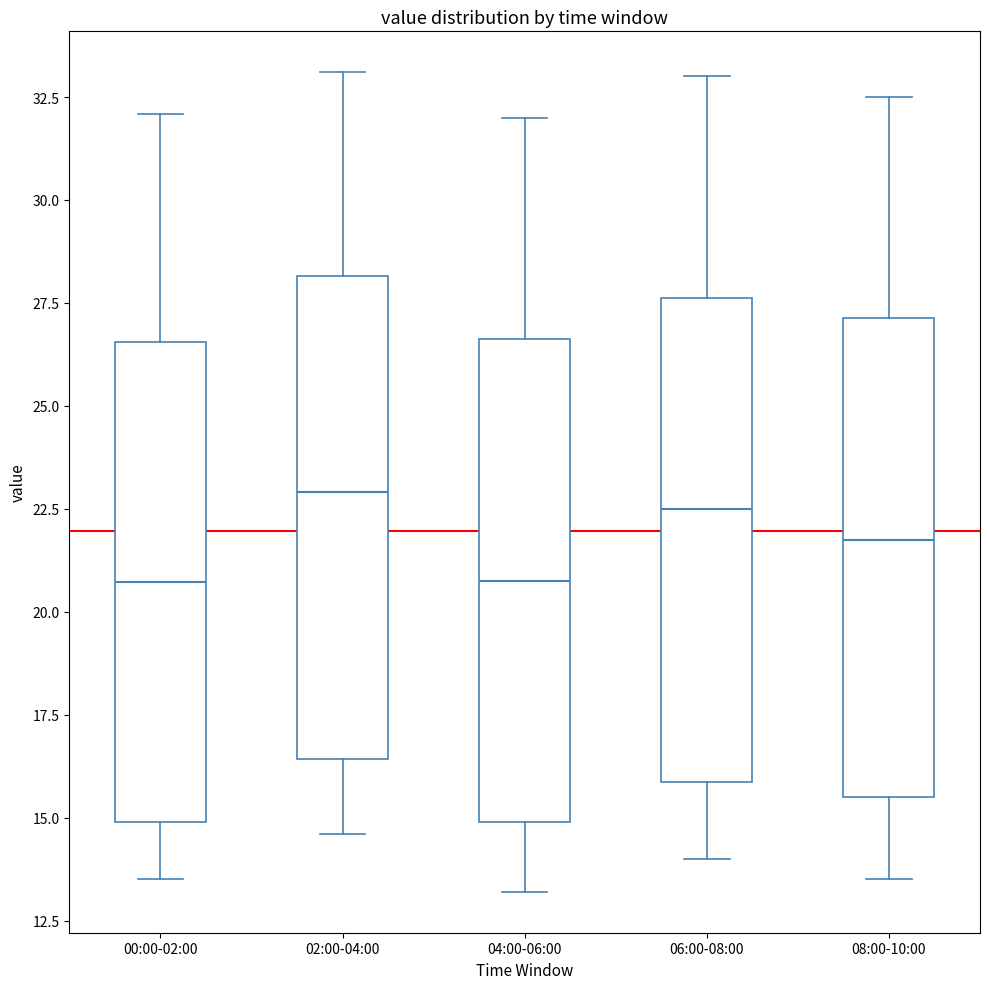

Reading left to right, transcribe this box plot: for each box, give where its median line is, the range the box spans, and where its two whiskers end, as read against the y-axis. The values are not printed on the chart, so give them approximately, as read against the axis.

00:00-02:00: median 20.5, box 15.0 to 26.5, whiskers 13.5 to 32.0
02:00-04:00: median 23.0, box 16.5 to 28.0, whiskers 14.5 to 33.0
04:00-06:00: median 21.0, box 15.0 to 26.5, whiskers 13.0 to 32.0
06:00-08:00: median 22.5, box 16.0 to 27.5, whiskers 14.0 to 33.0
08:00-10:00: median 22.0, box 15.5 to 27.0, whiskers 13.5 to 32.5